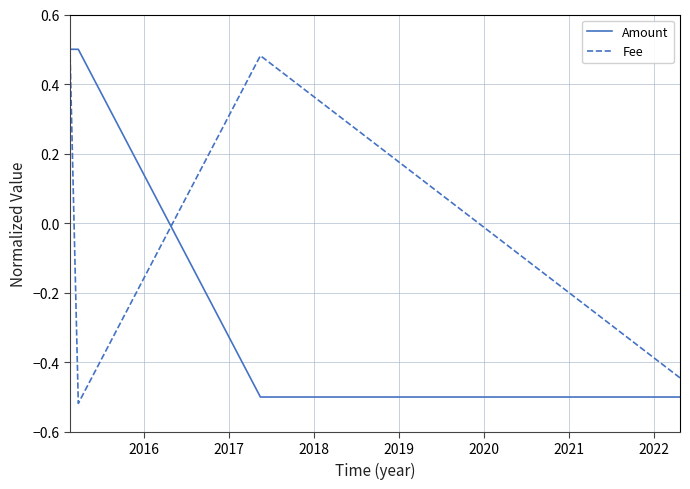

At how many categories does at least one series exceed 0?

3